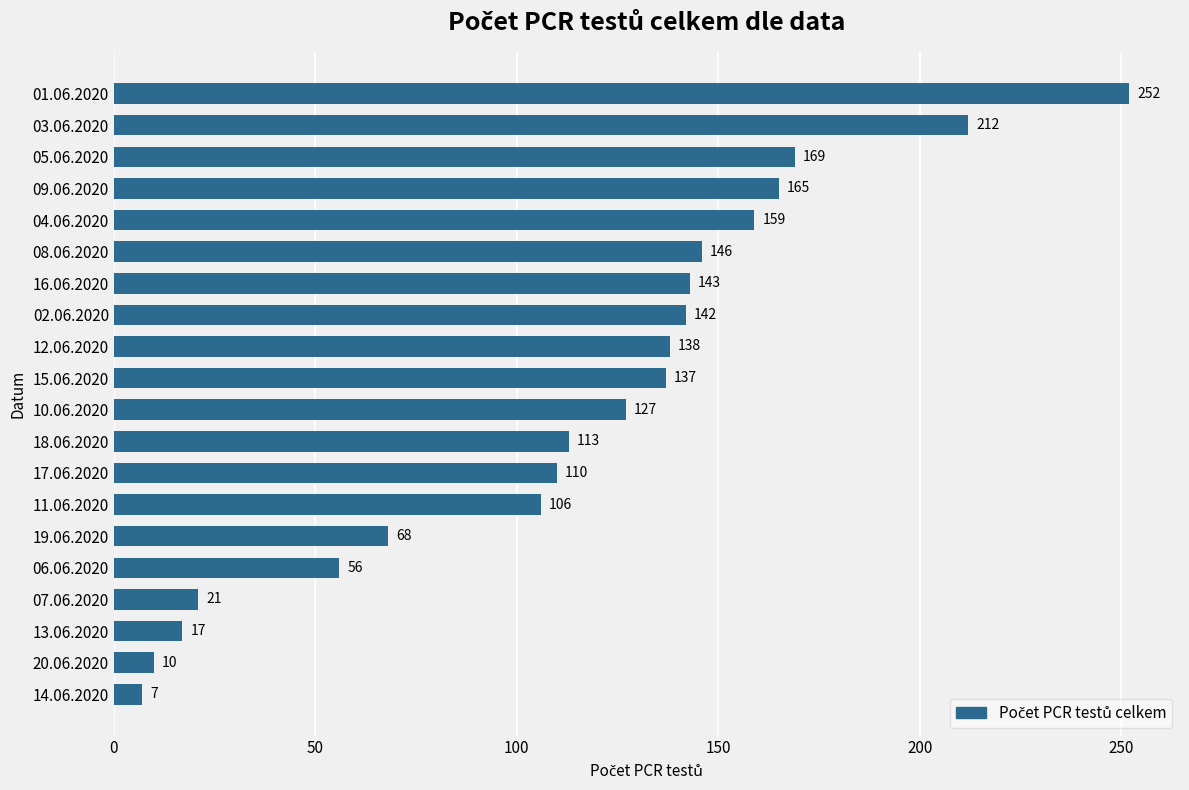

What position from the bottom is 20.06.2020?

2